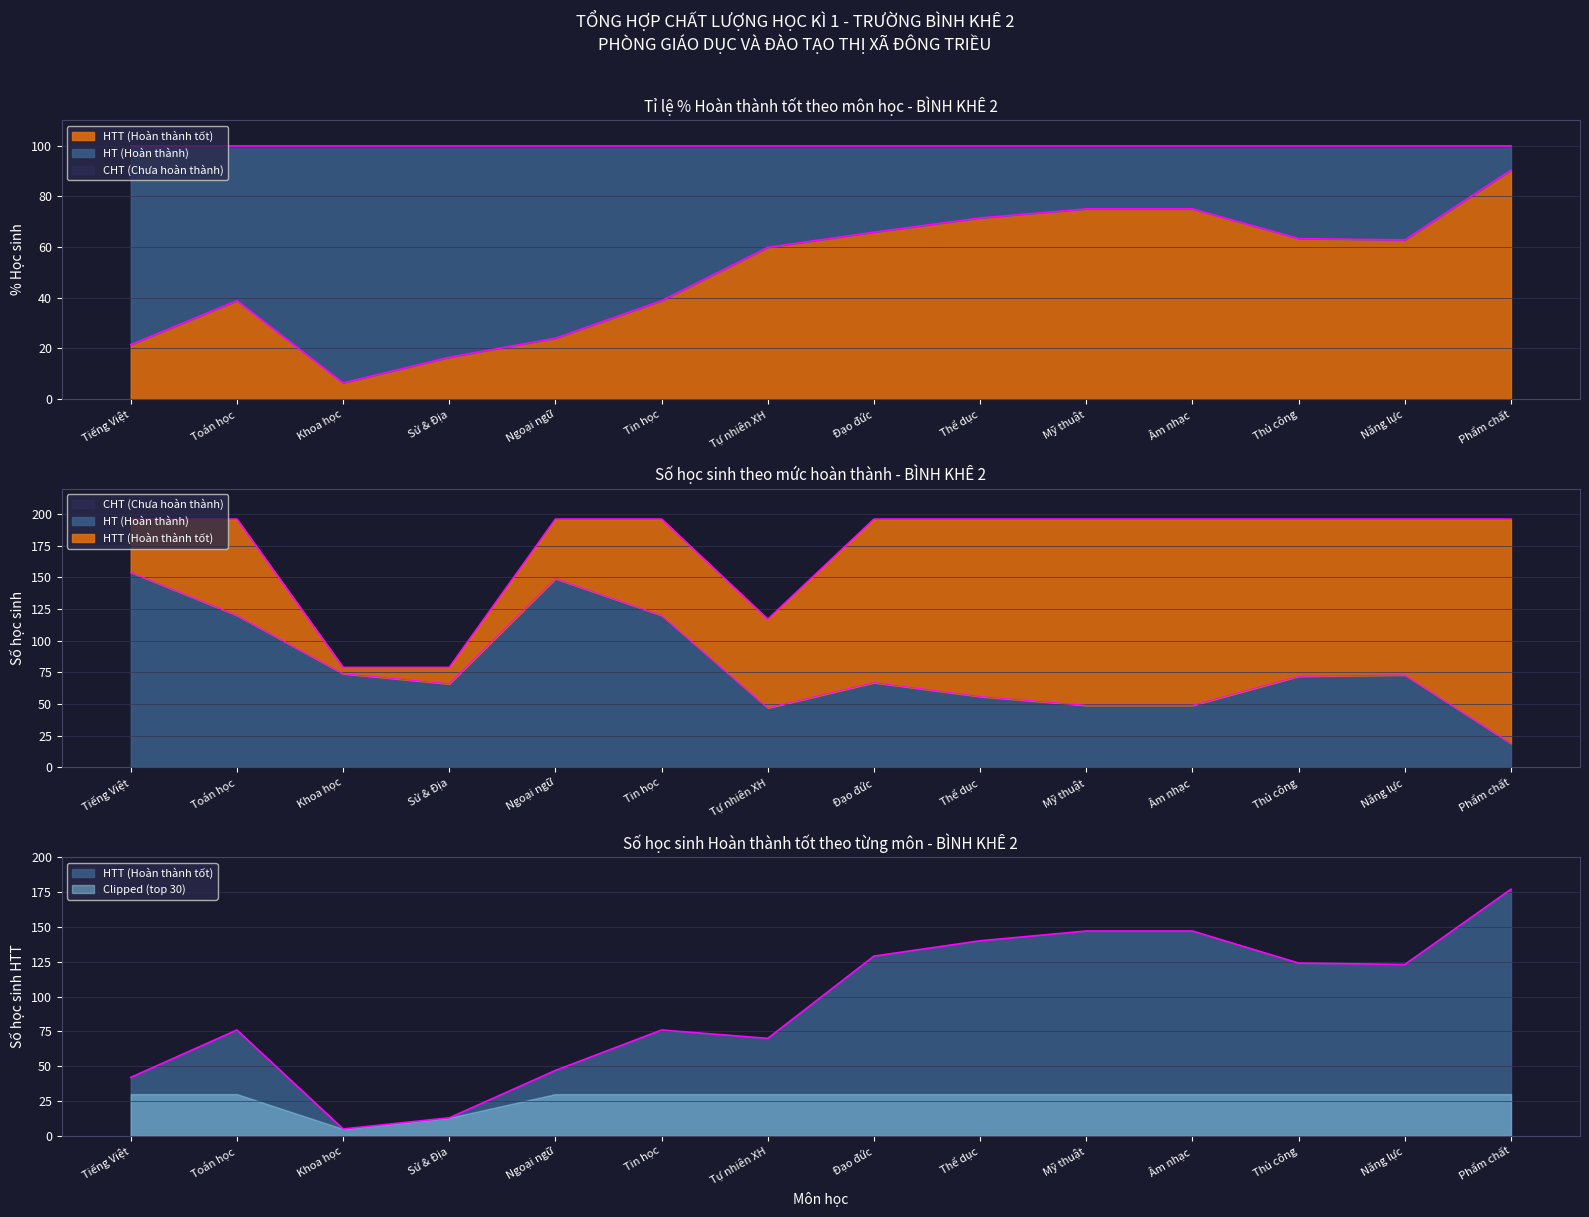

At how many categories does at least one series exceed 117?

11